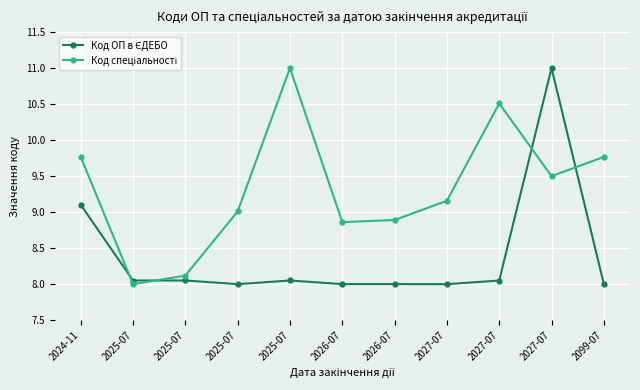

What is the minimum value shown in the chart?

8.0